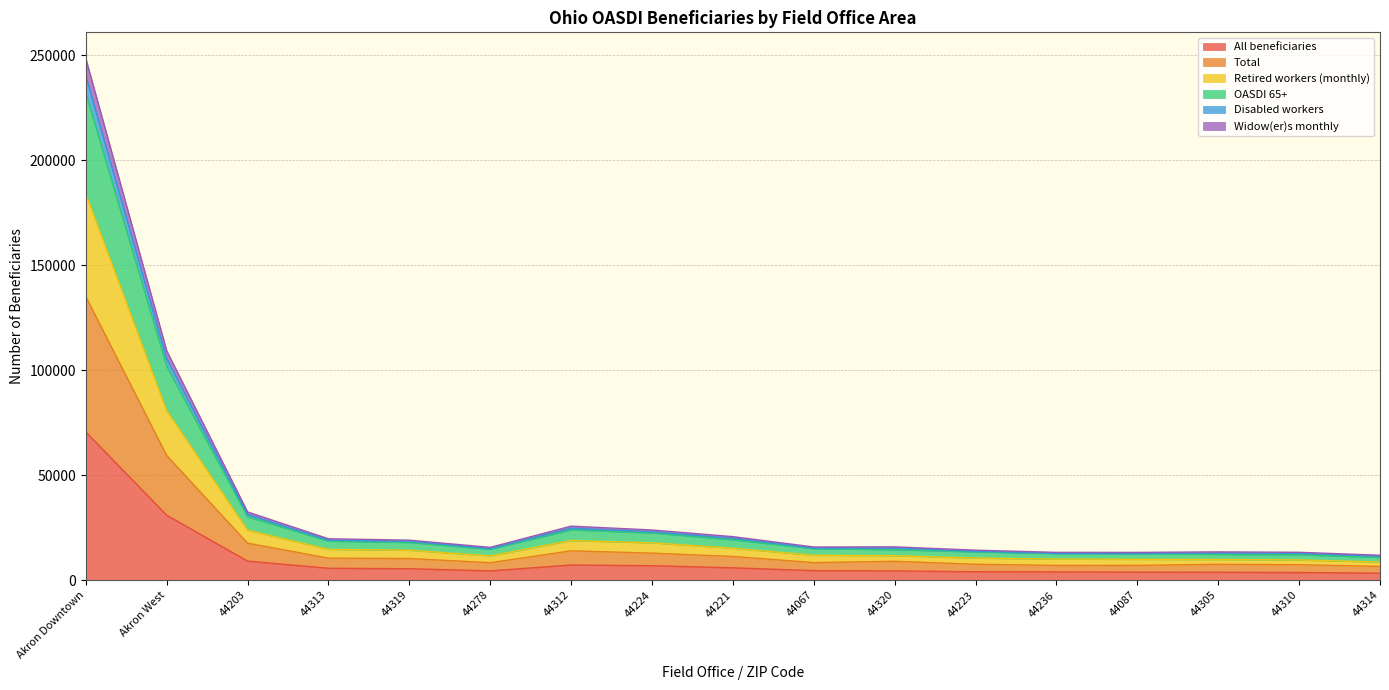

At which label is All beneficiaries closest to 36963?

Akron West